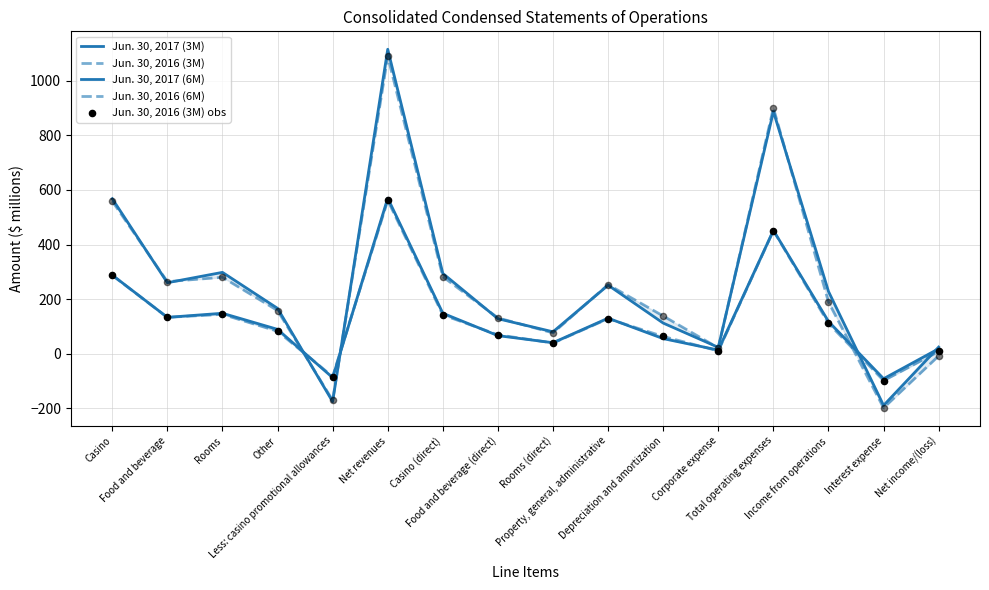

Which series reaches the minimum Y coordinate?

Jun. 30, 2016 (6M)